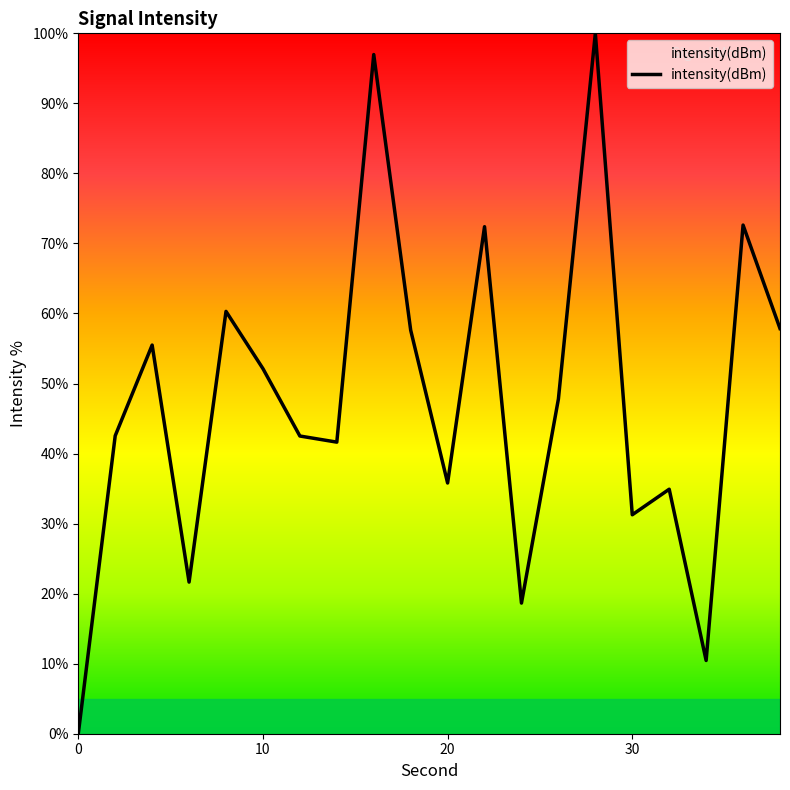

What is the difference between the maximum and minimum values?

100.0